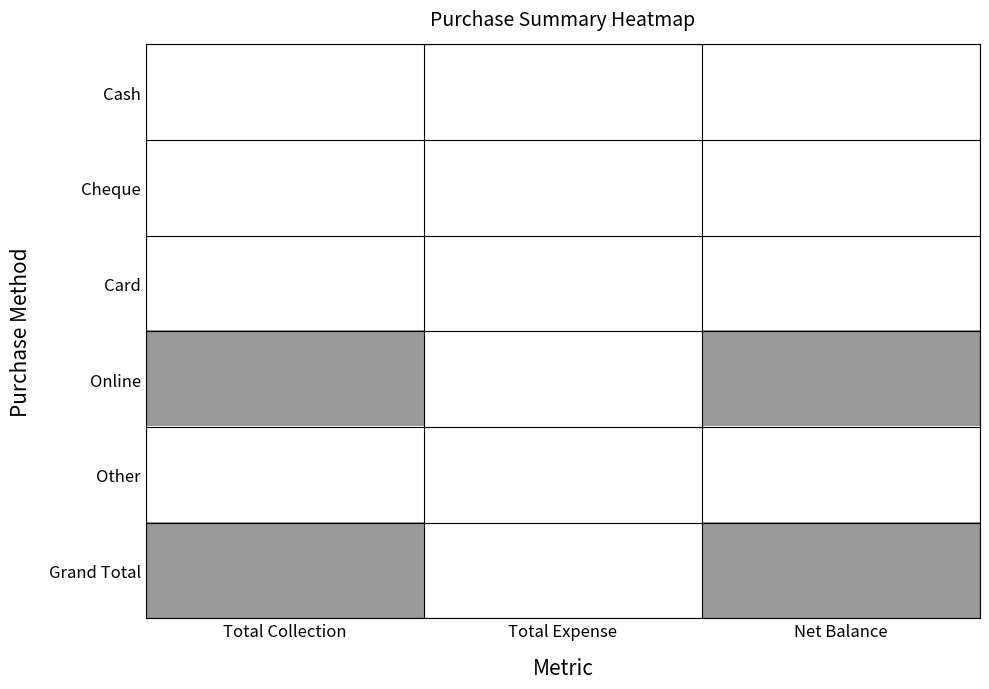

How many series are shown in this chart?

6